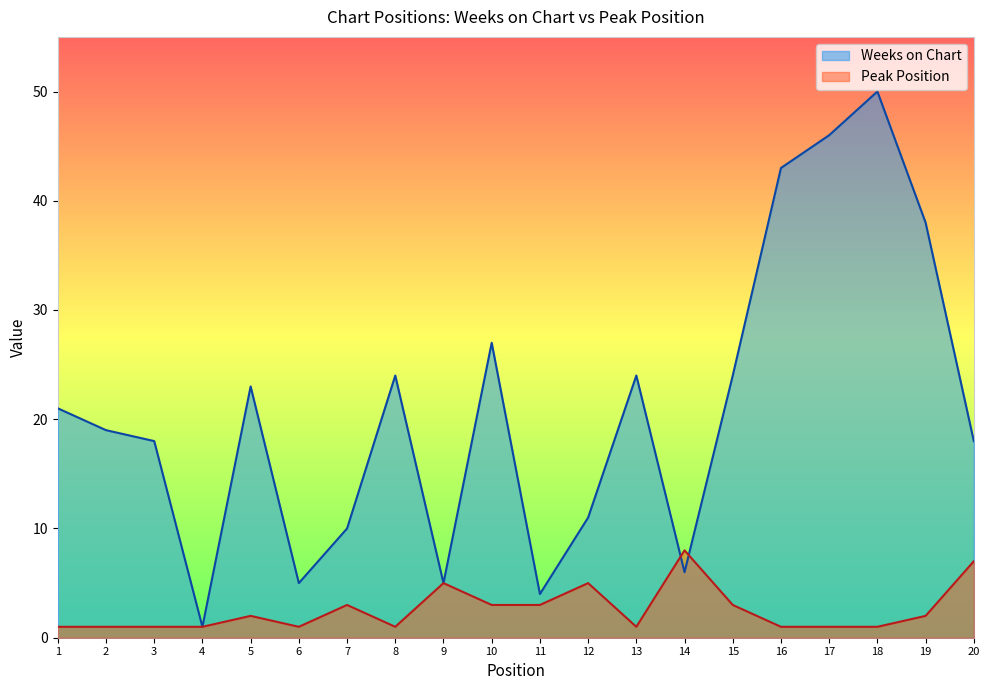

Which series changed the most between 12 and 16?

Weeks on Chart